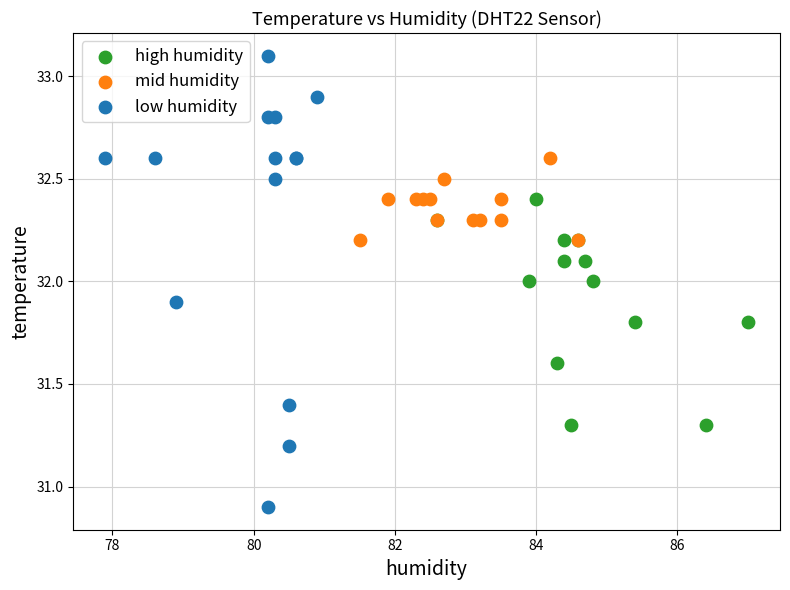

Which series contains the lowest Y value?

low humidity